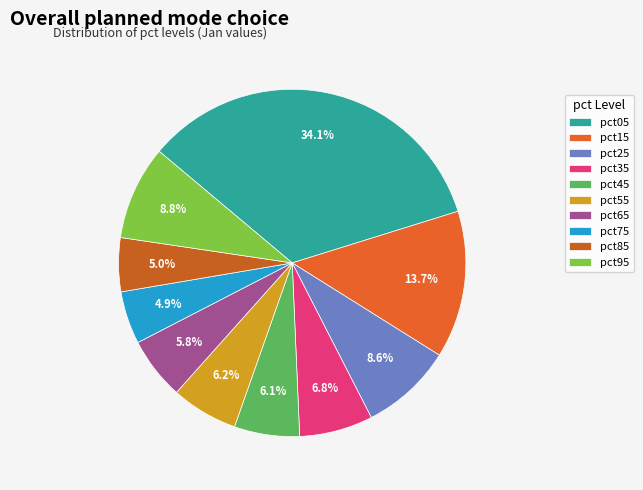

Which category has the biggest portion of the pie?

pct05